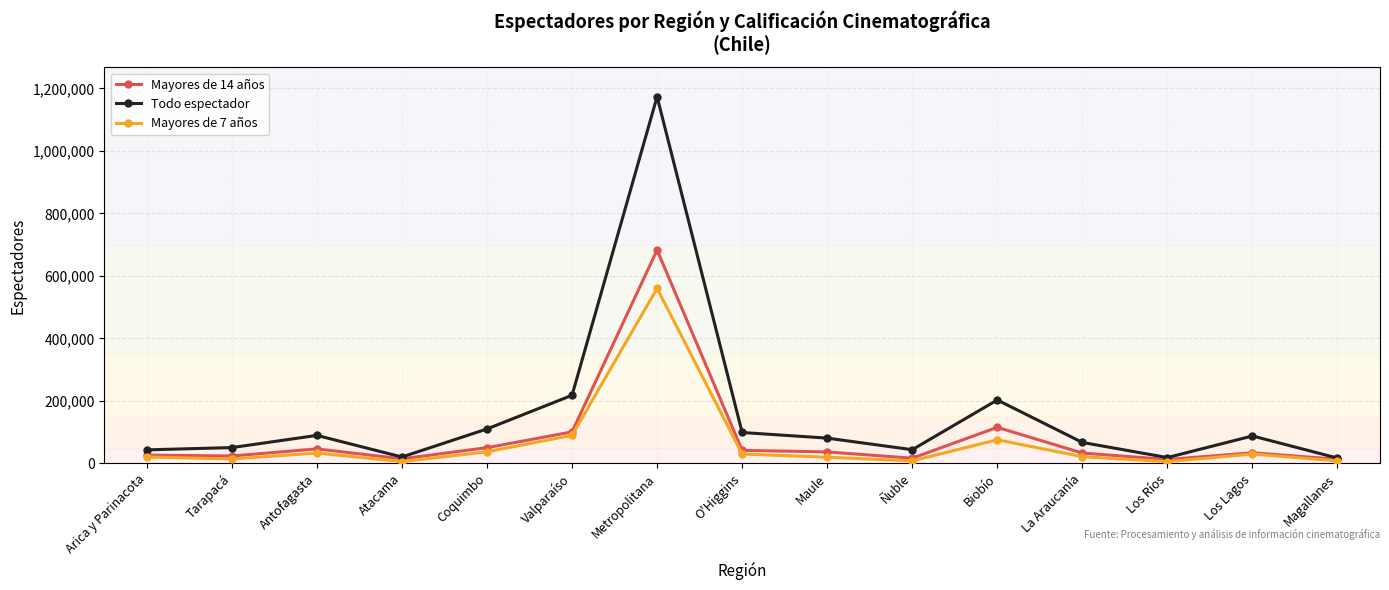

At how many categories does at least one series exceed 701438?

1